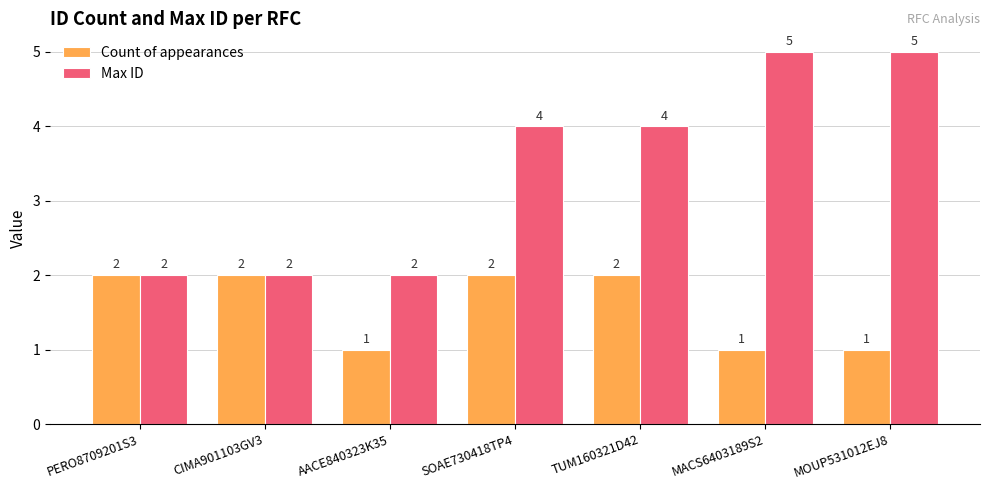

What is the total value across all series at TUM160321D42?

6